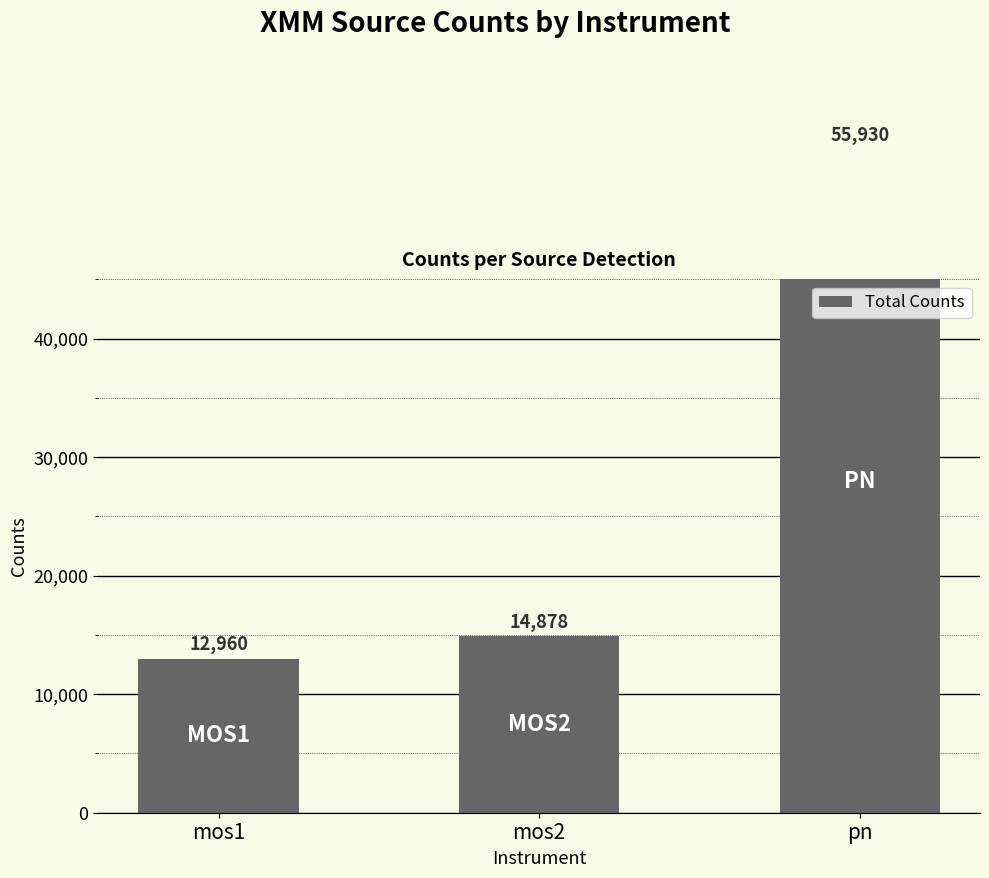

What is the label of the 3rd bar from the left?

pn